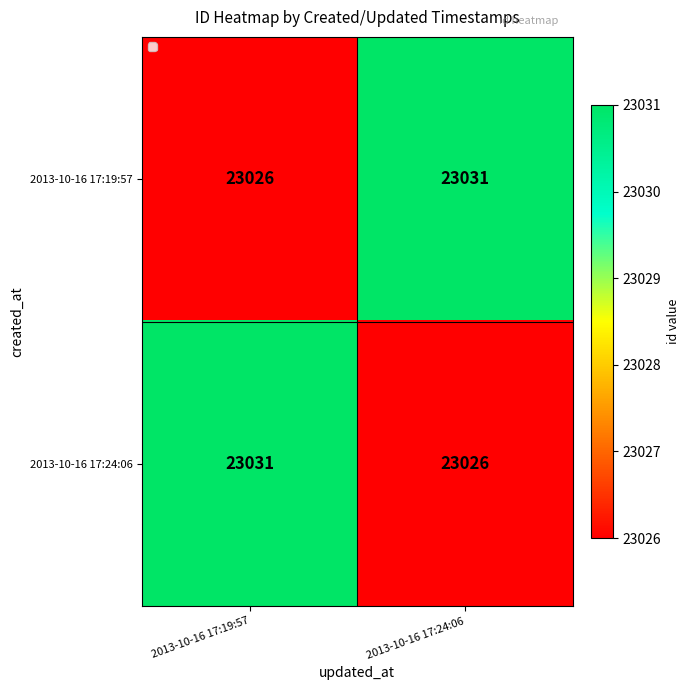

Rank the series at 2013-10-16 17:24:06 from highest to lowest value.

2013-10-16 17:19:57, 2013-10-16 17:24:06